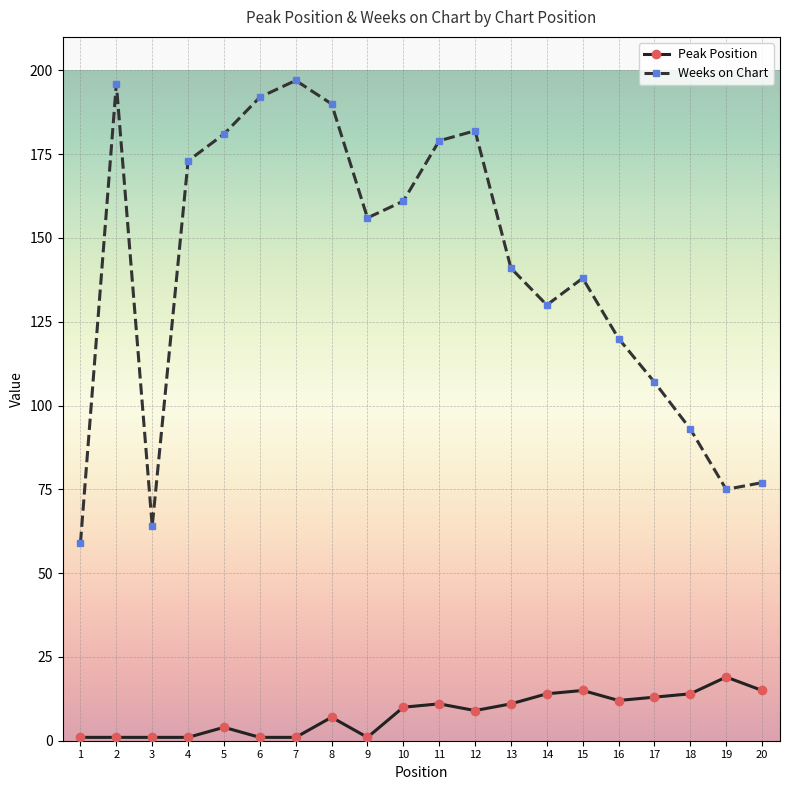

Is the value of Weeks on Chart at 13 greater than the value of Peak Position at 20?

Yes